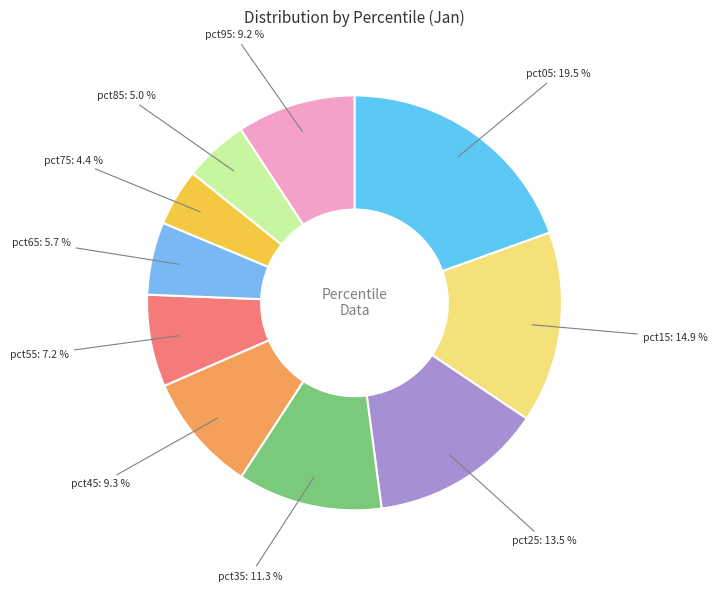

Does pct15 account for over 50% of the chart?

No